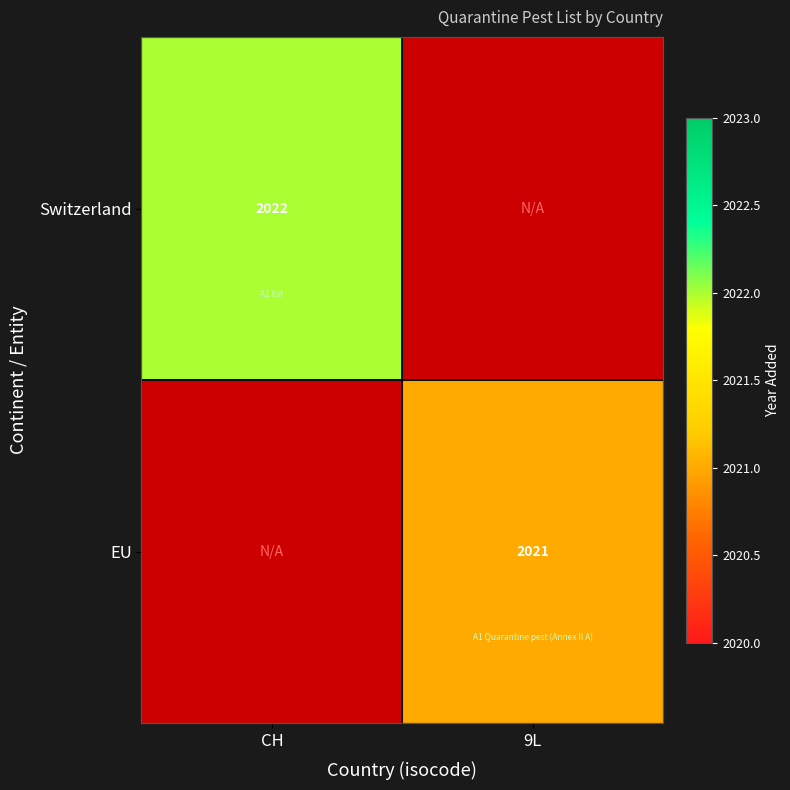

Is it true that EU equals 2021 at 9L?

True